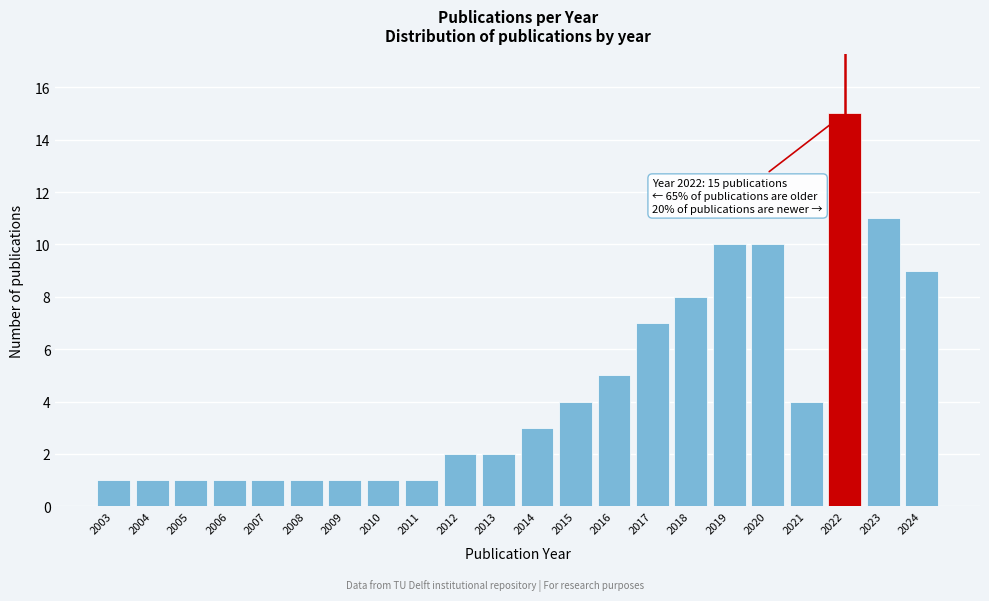

Reading right to left, transcribe all the data shown in this chart.

2024=9	2023=11	2022=15	2021=4	2020=10	2019=10	2018=8	2017=7	2016=5	2015=4	2014=3	2013=2	2012=2	2011=1	2010=1	2009=1	2008=1	2007=1	2006=1	2005=1	2004=1	2003=1